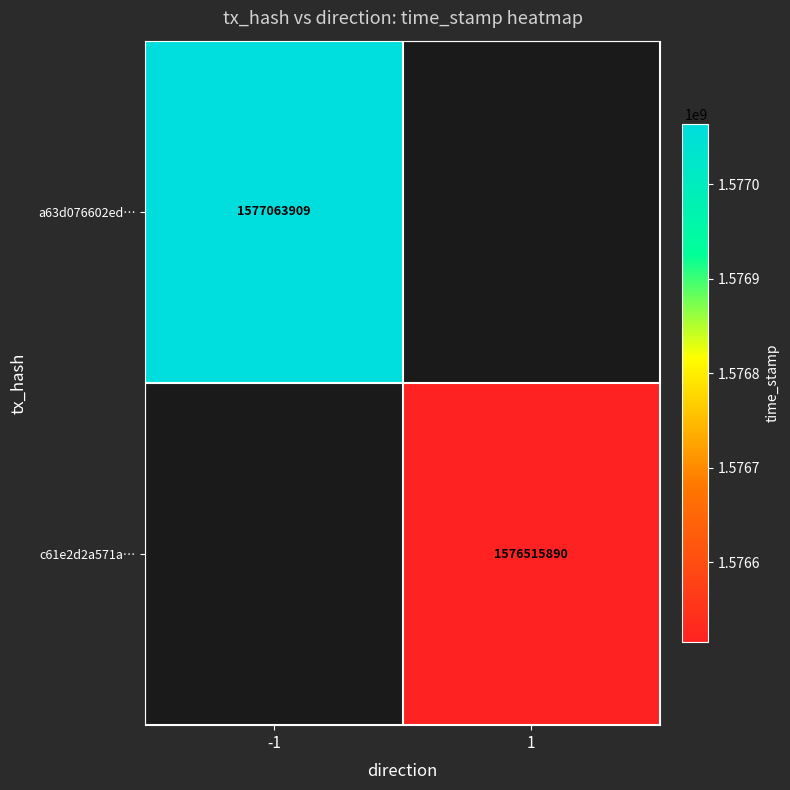

At how many categories does at least one series exceed 1576618525?

1